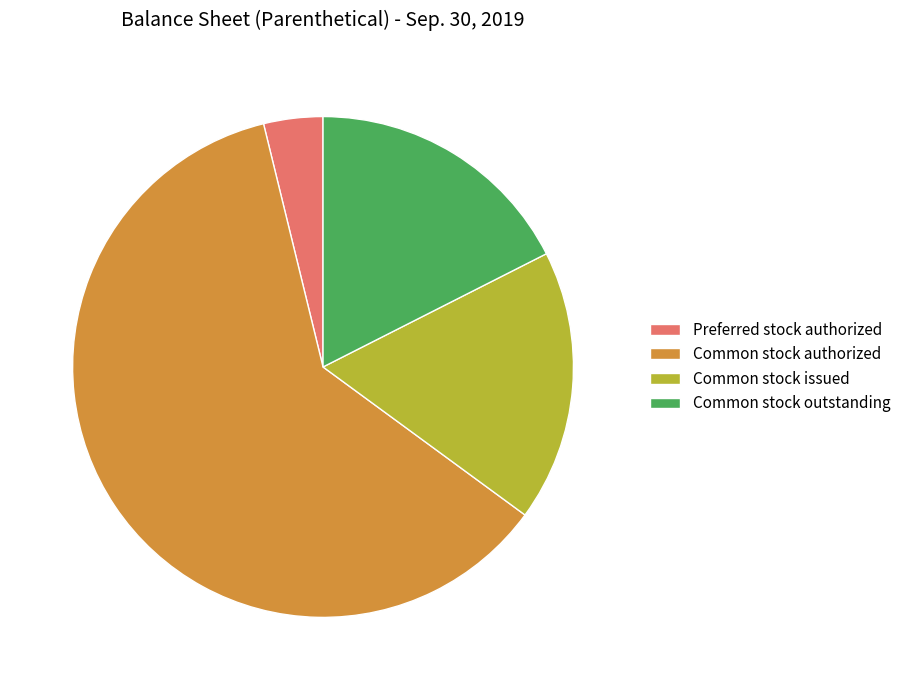

Which slice represents more than half of the pie?

Common stock authorized